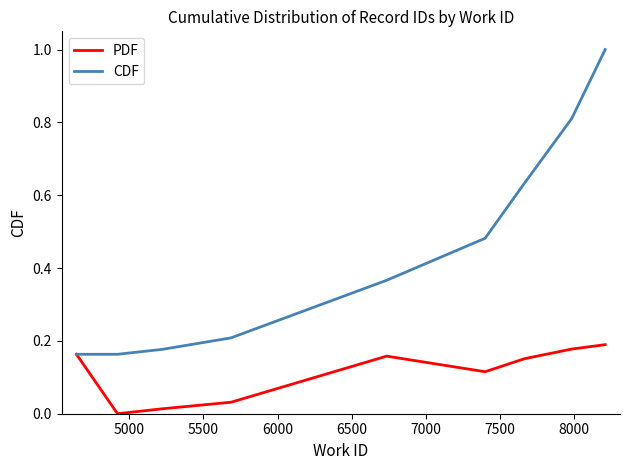

List the series in order of their peak value, highest first.

CDF, PDF